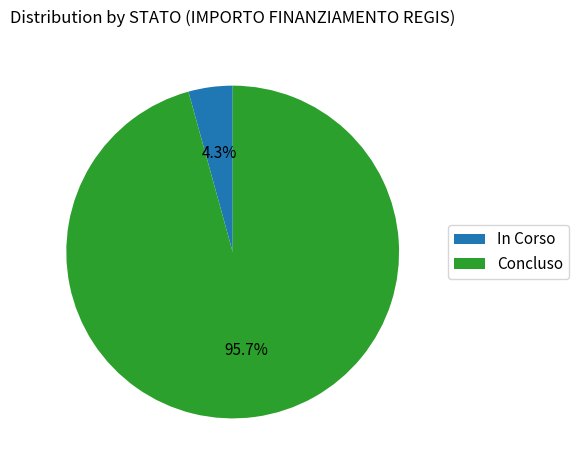

How many slices are in this pie chart?

2